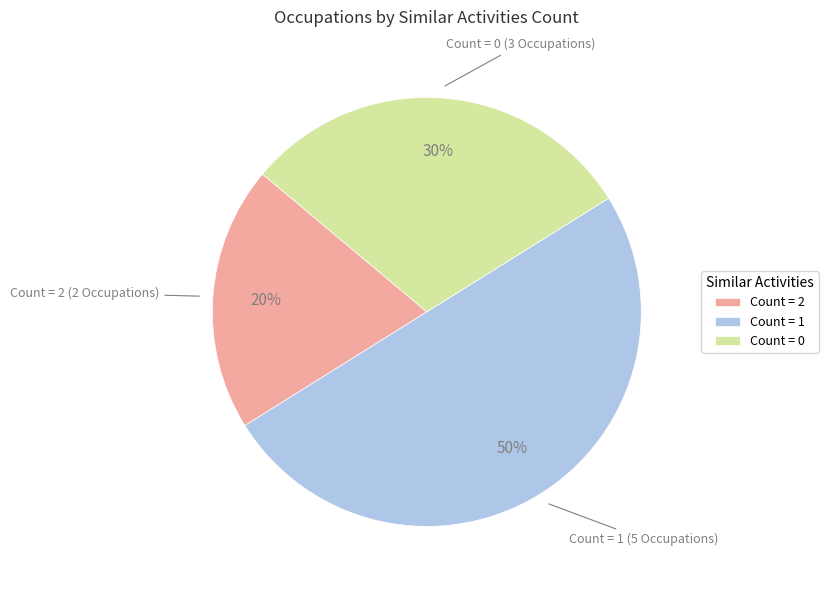

Is it true that Count = 0 is 18% of the pie?

False